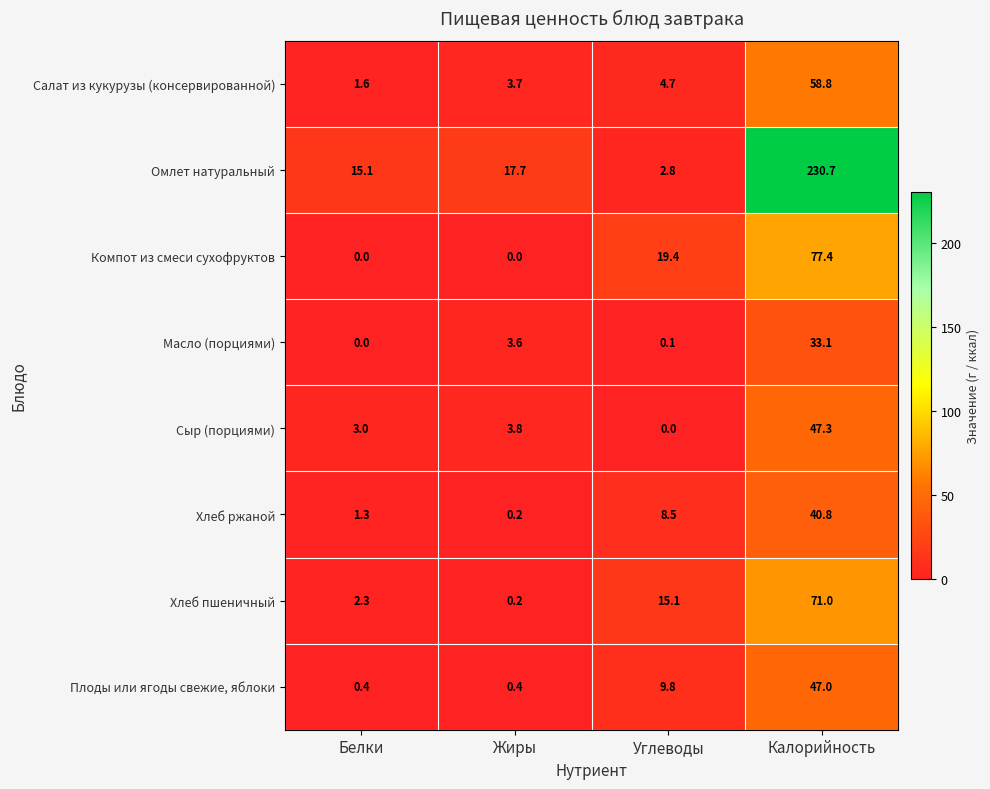

What is the difference between the highest and lowest values at Калорийность?

197.6